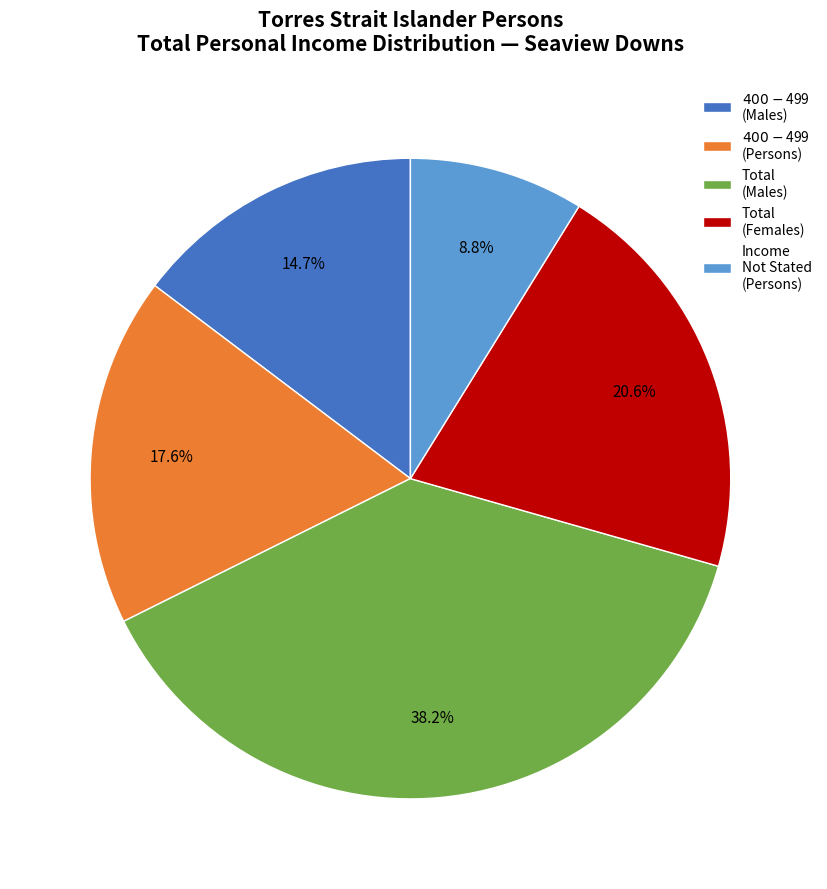

To the nearest percent, what percentage of the pie is Total (Females)?

21%